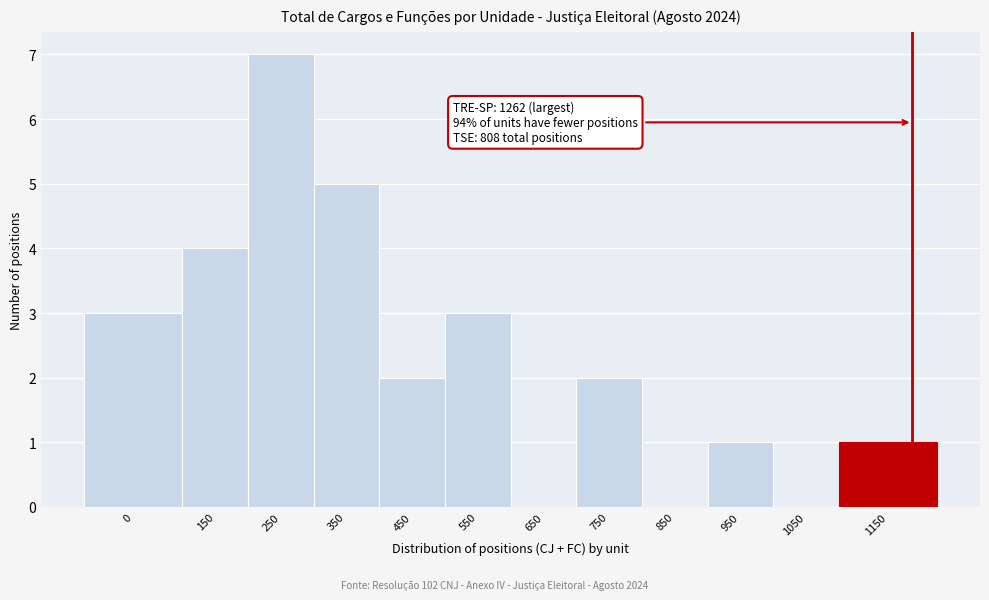

Reading left to right, extract all data points from this chart.

0=3	150=4	250=7	350=5	450=2	550=3	650=0	750=2	850=0	950=1	1050=0	1150=1